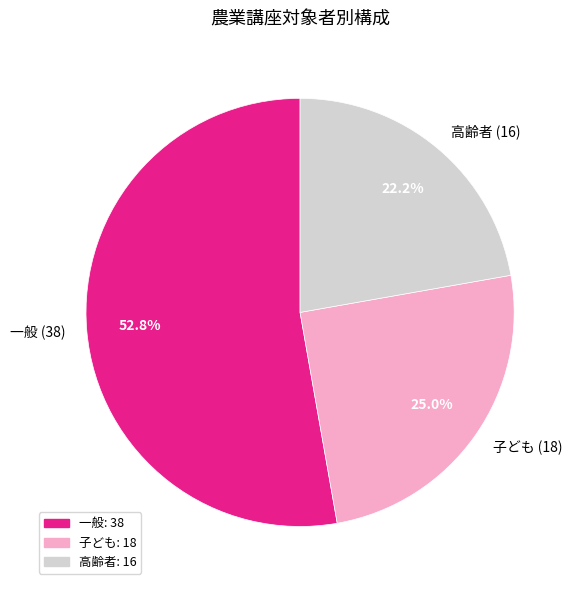

What percentage is the 子ども slice, to the nearest percent?

25%